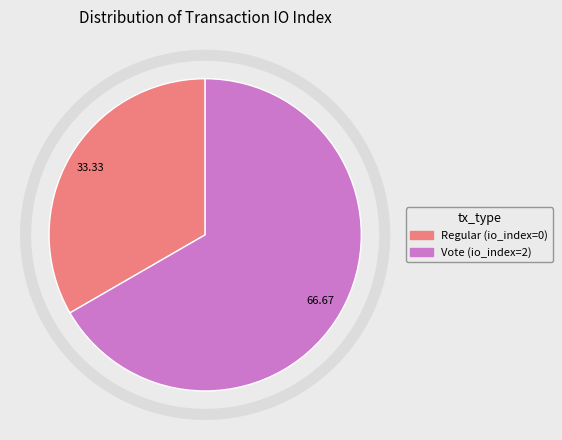

Do Regular (io_index=0) and Vote (io_index=2) together represent more than half of the pie?

Yes